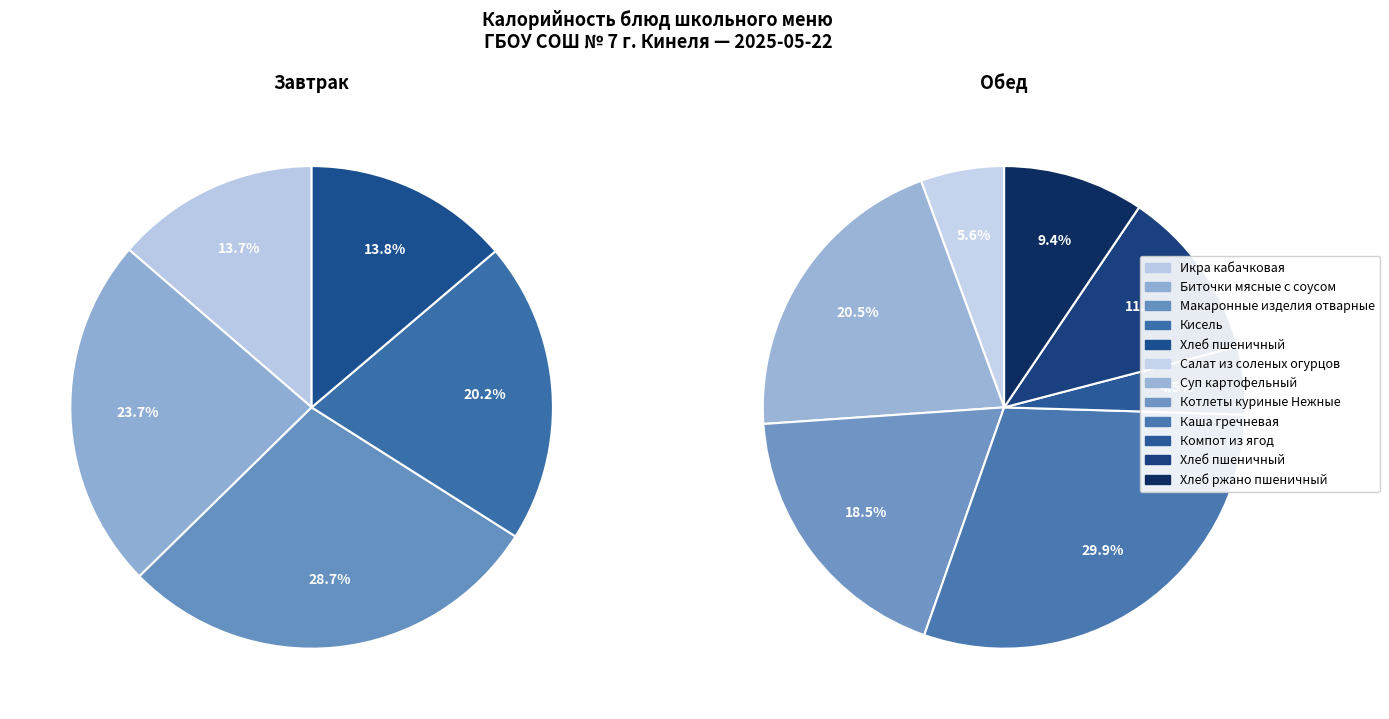

How many segments does this pie chart have?

12